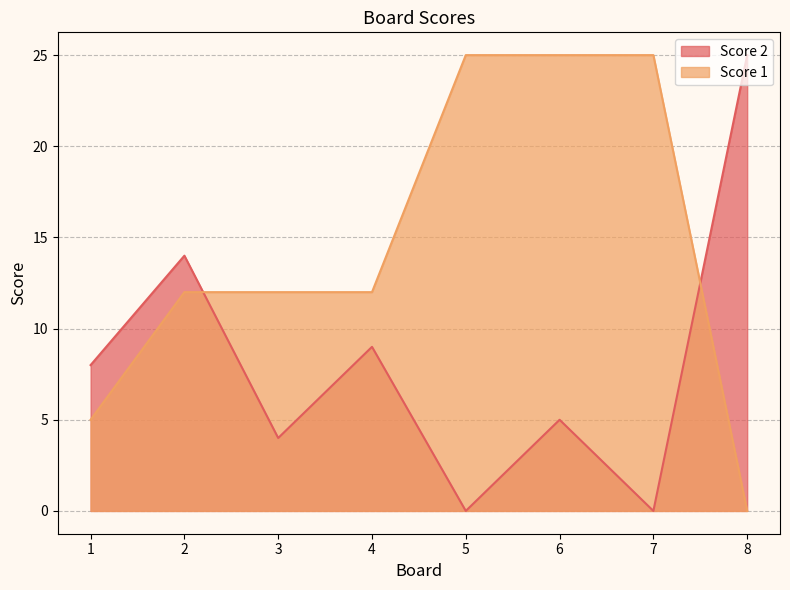

How many data points does each series have?

8